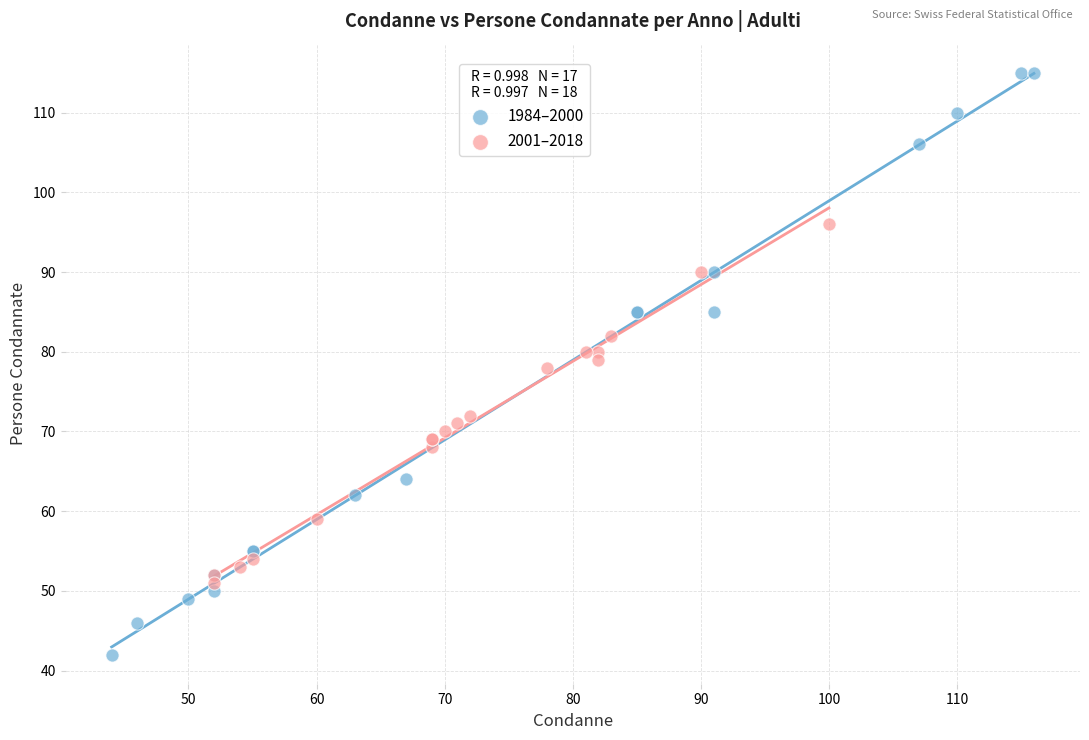

Which series contains the lowest Y value?

1984–2000